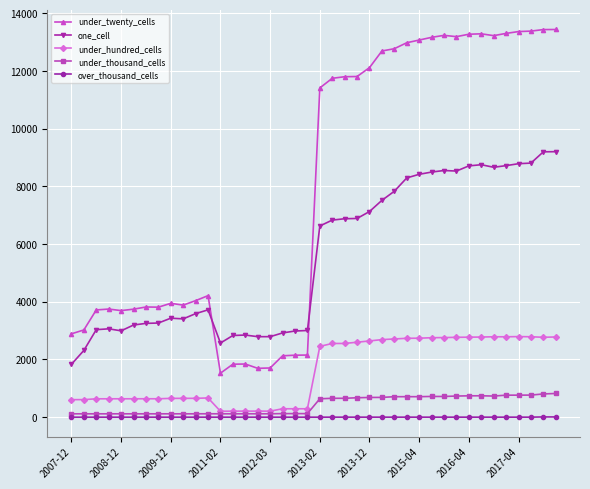

List the series in order of their peak value, lowest first.

over_thousand_cells, under_thousand_cells, under_hundred_cells, one_cell, under_twenty_cells